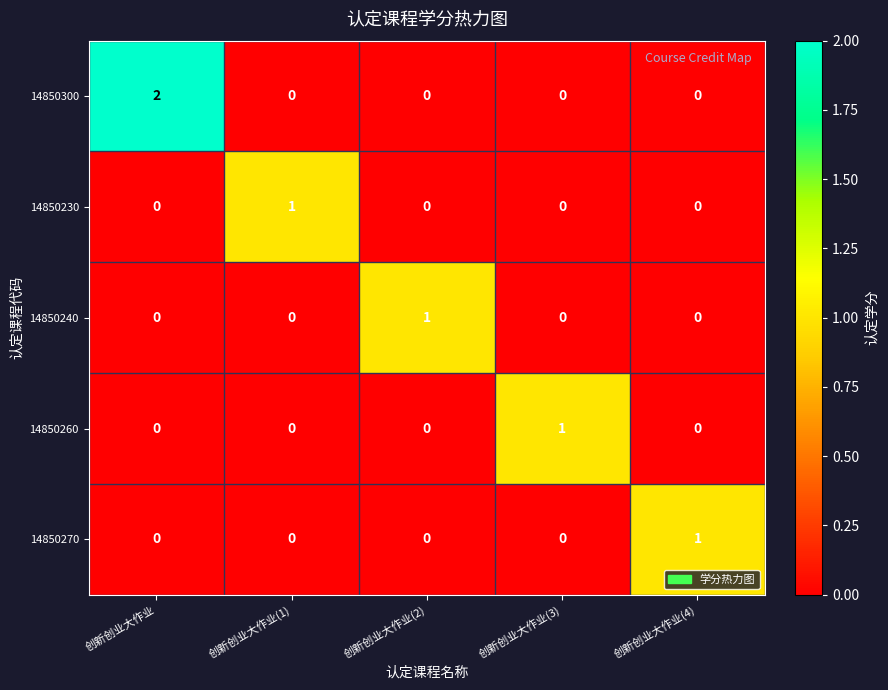

The 14850300 series shows 1 at 创新创业大作业(1). True or false?

False